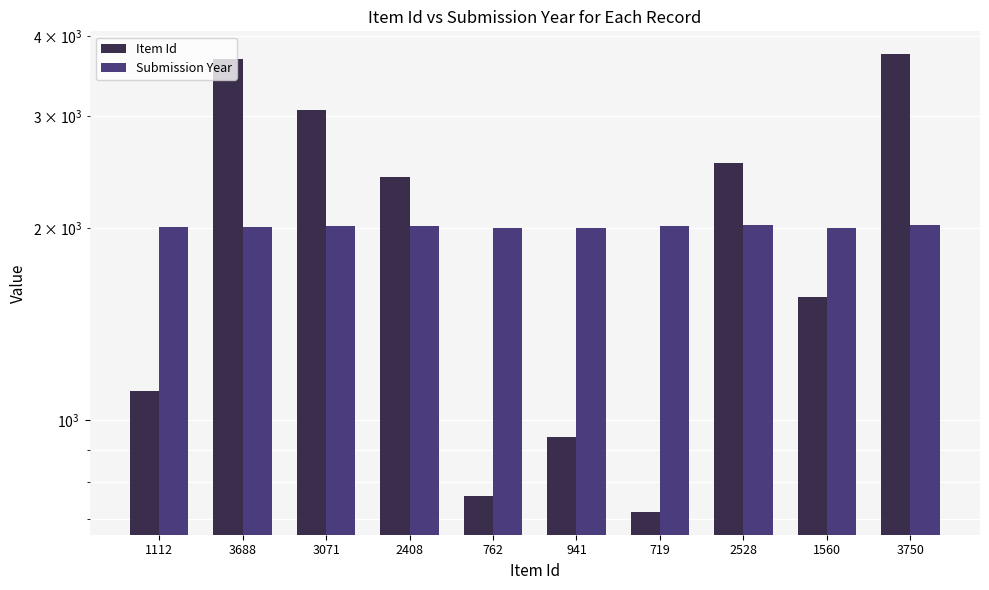

At how many categories does at least one series exceed 926?

10